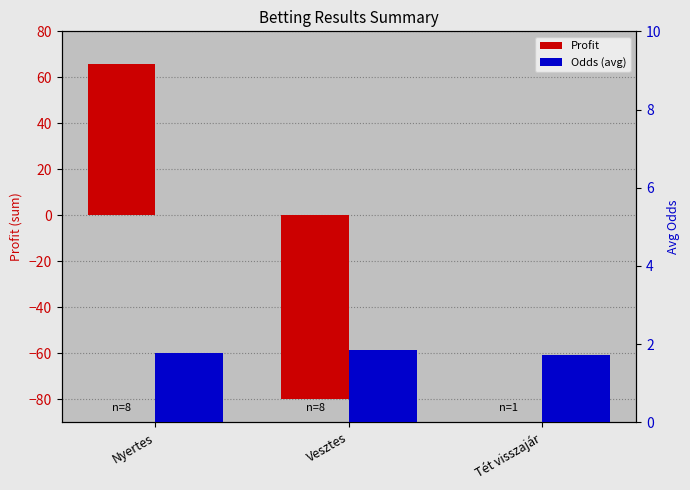

What is the difference between the Profit values at Nyertes and Tét visszajár?

66.0